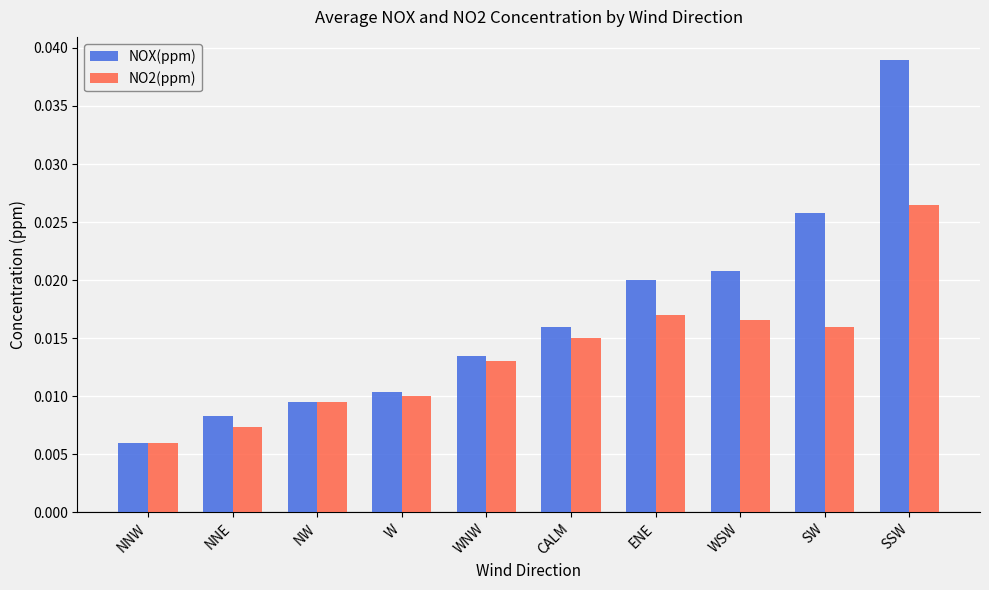

Which category has the highest value in the NO2(ppm) series?

SSW